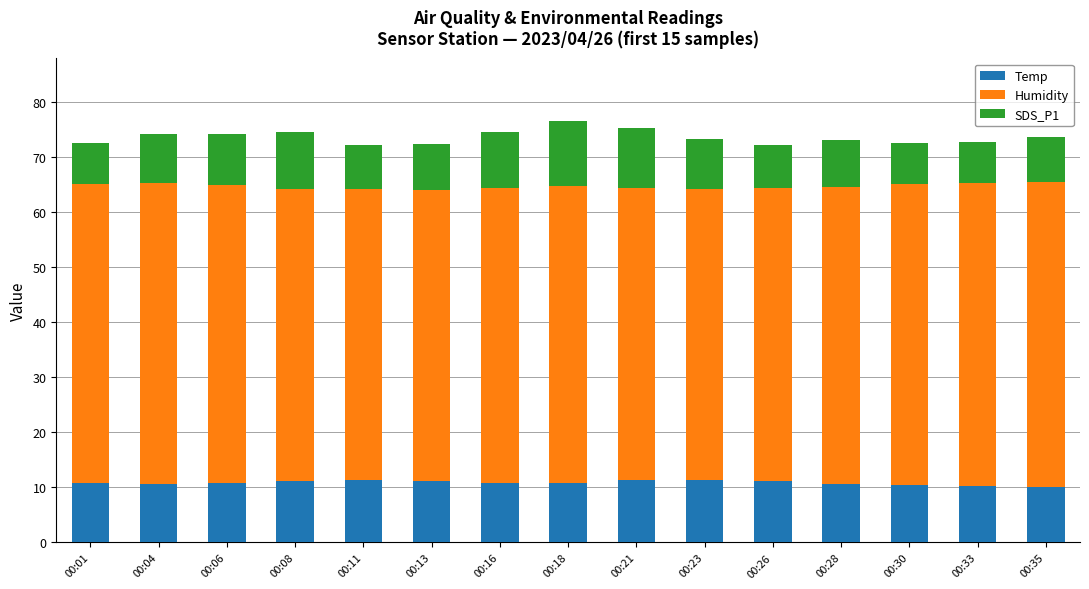

What is the total value across all series at 00:23?

73.2